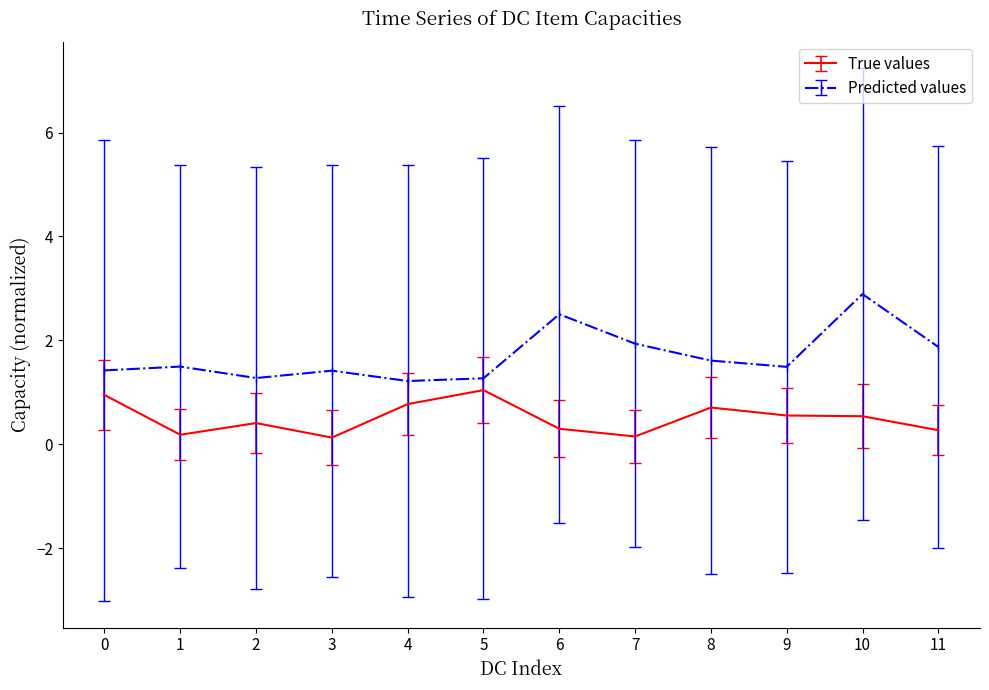

True or false: Predicted values and True values intersect in this chart.

False